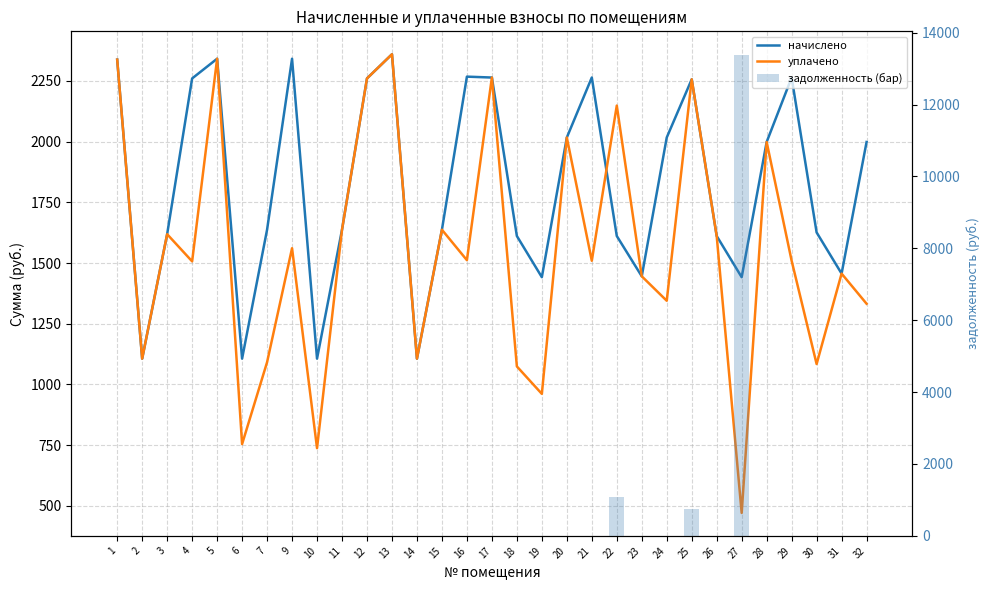

What are all the series names shown in the legend?

начислено, уплачено, задолженность (бар)